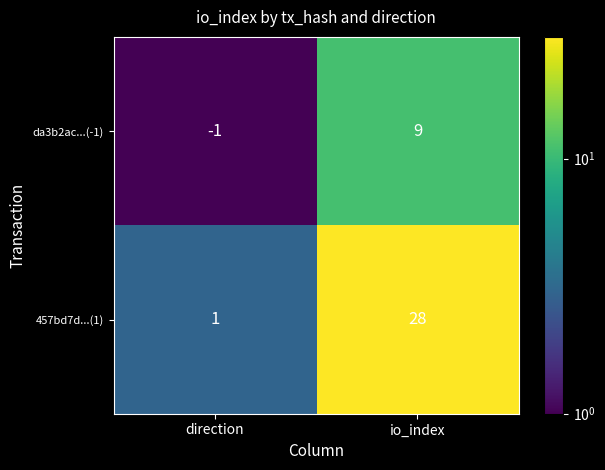

Which category has the lowest value across all series?

direction